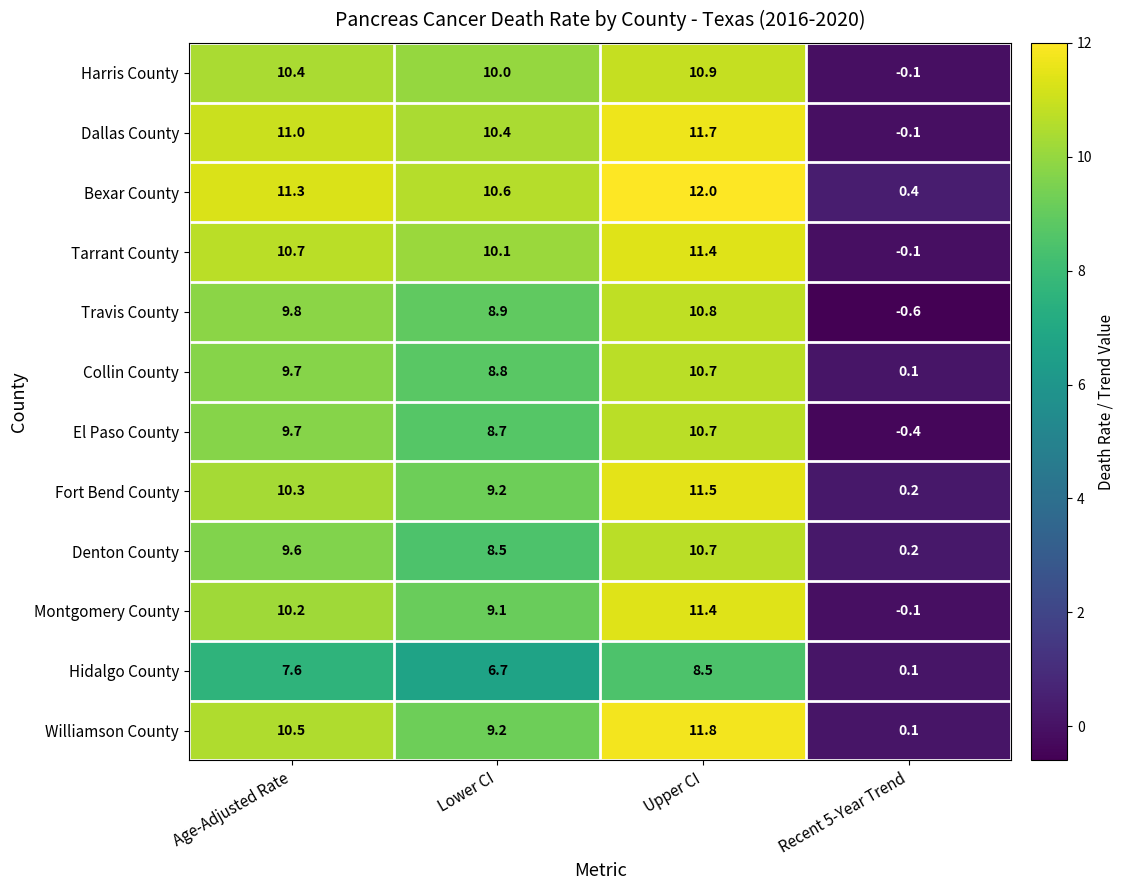

What is the greatest value displayed?

12.0